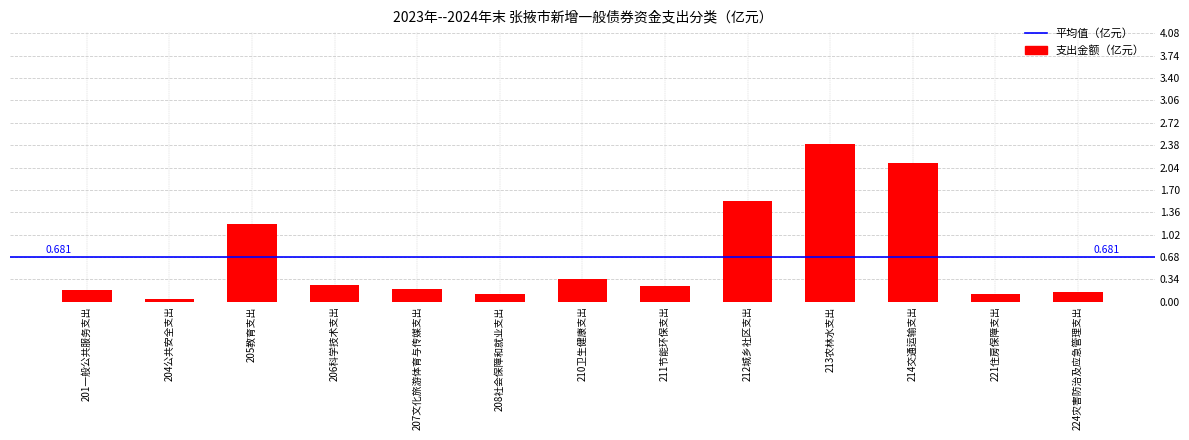

What position from the right is 214交通运输支出?

3